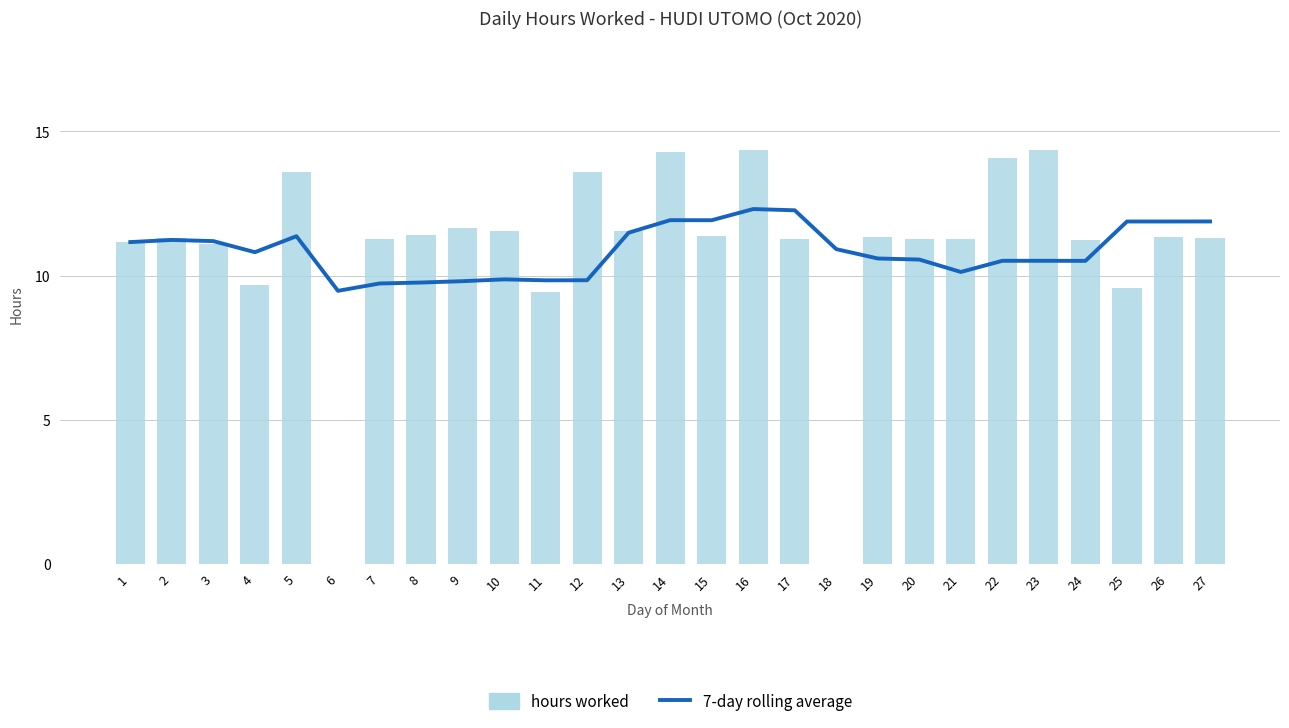

Which series has the largest total across all categories?

hours worked